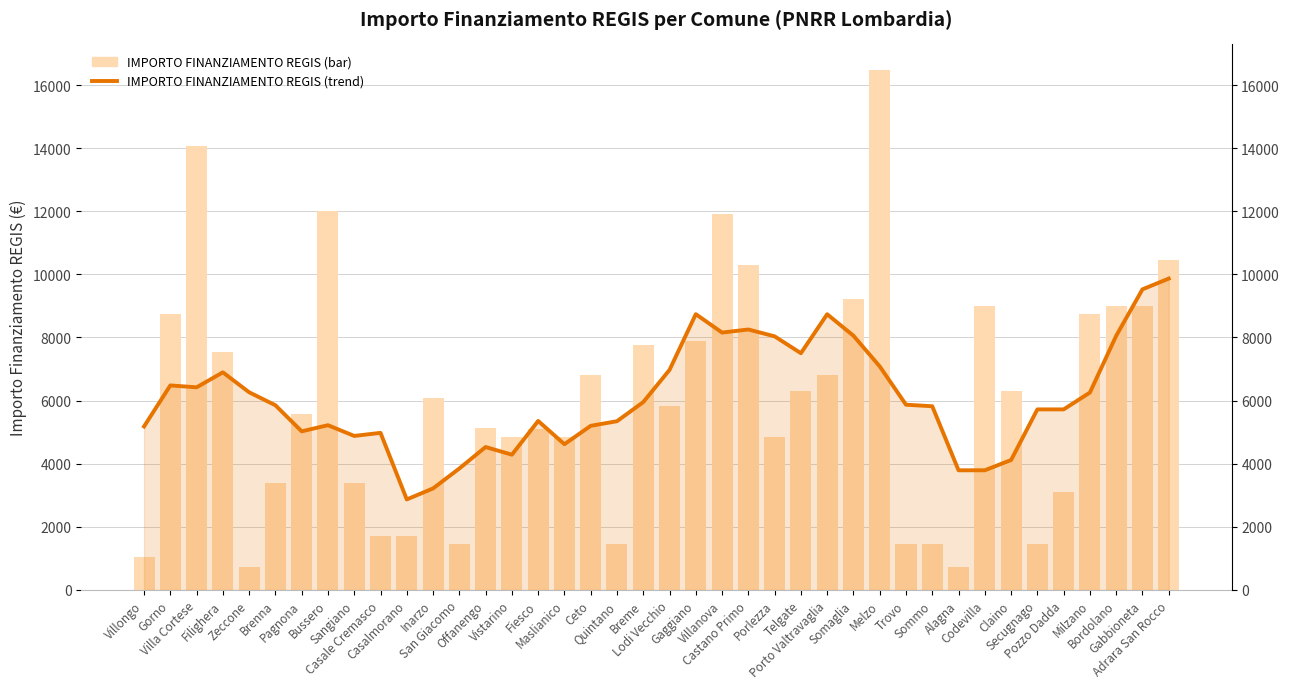

What is the difference between the highest and lowest values at Villanova?

3751.6